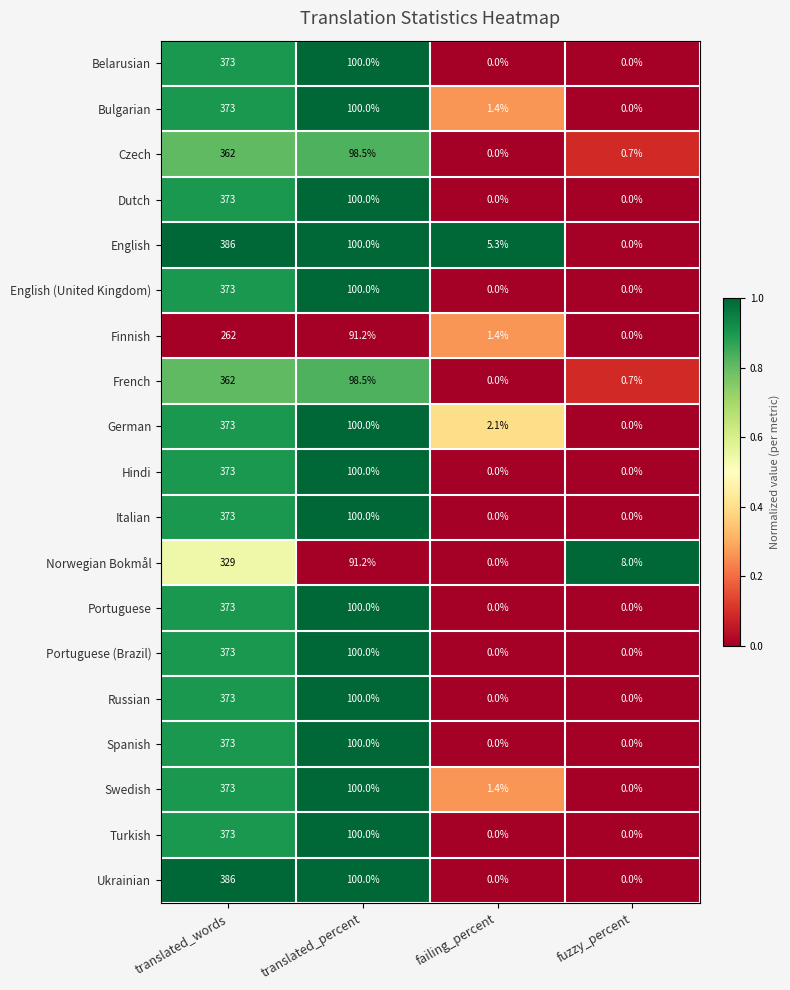

At how many categories does at least one series exceed 0?

4